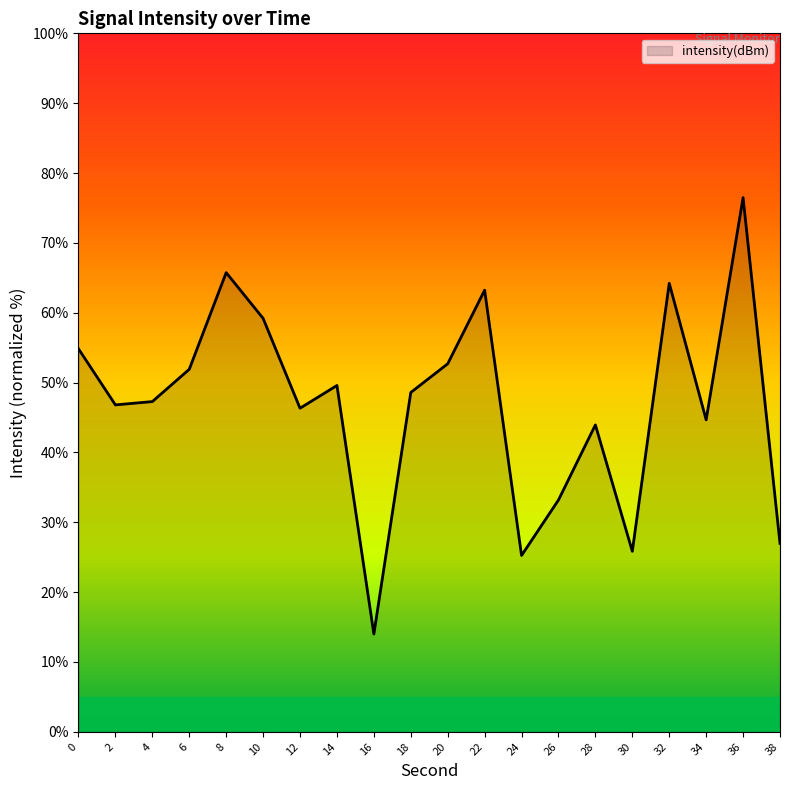

The chart shows a value of 59.2 at 10. True or false?

True